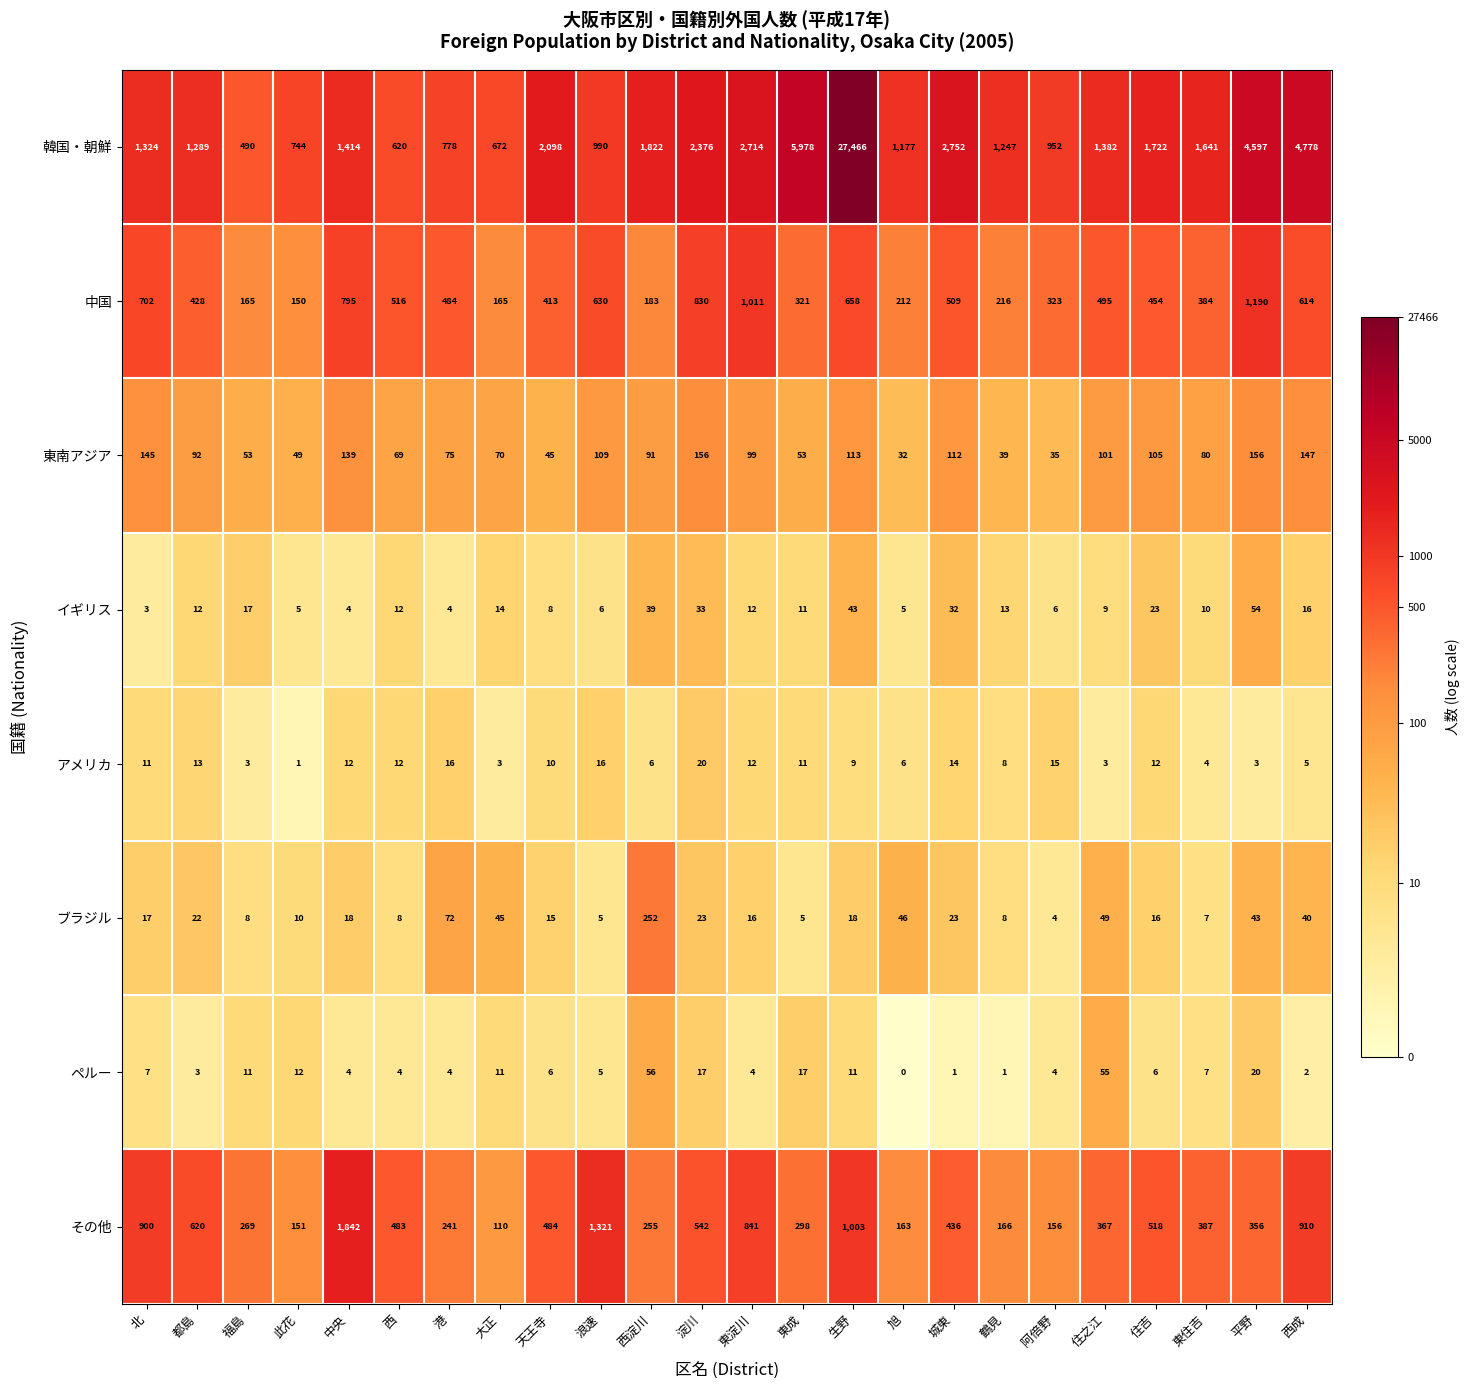

What is the sum of all 中国 values?

11848